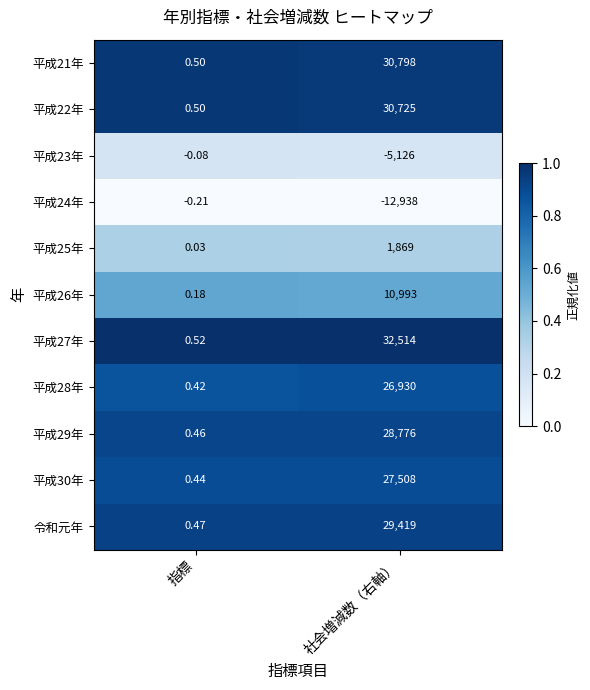

Rank the categories by 平成30年 value from lowest to highest.

指標, 社会増減数（右軸）